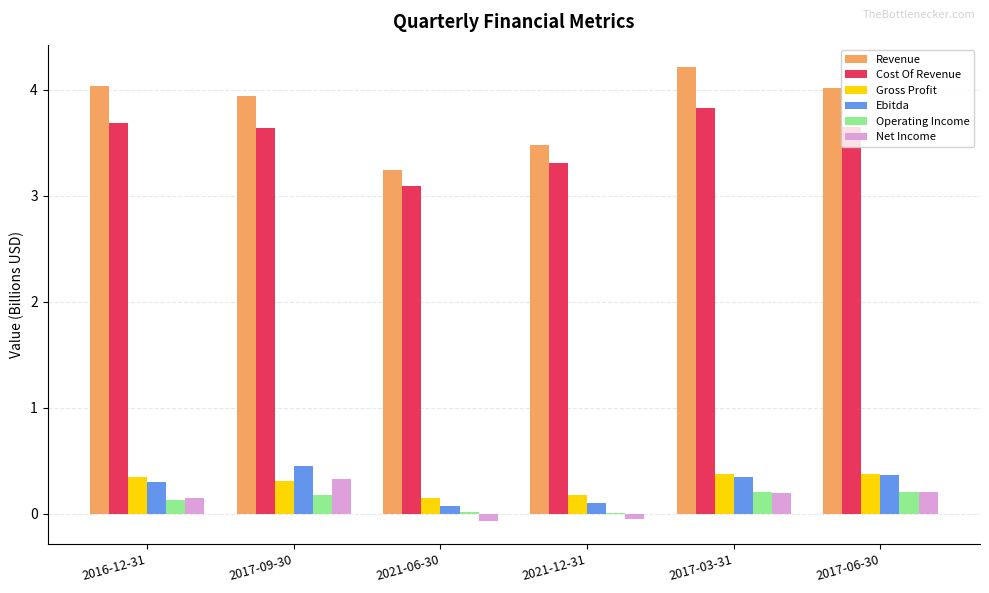

Is the value of Cost Of Revenue at 2017-09-30 greater than the value of Gross Profit at 2017-09-30?

Yes